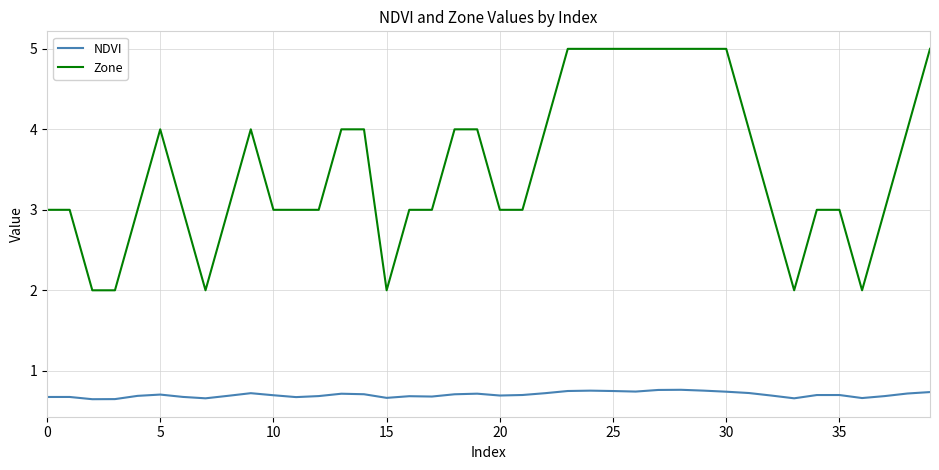

Which series has the largest total across all categories?

Zone